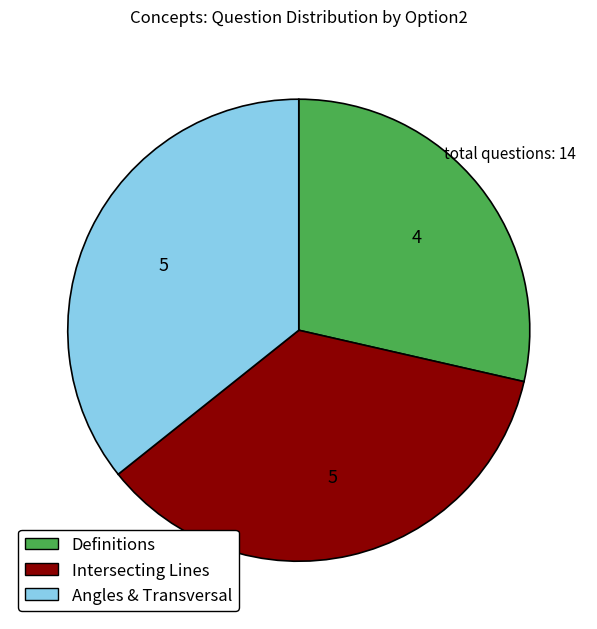

The Angles & Transversal slice represents 36% of the pie. True or false?

True